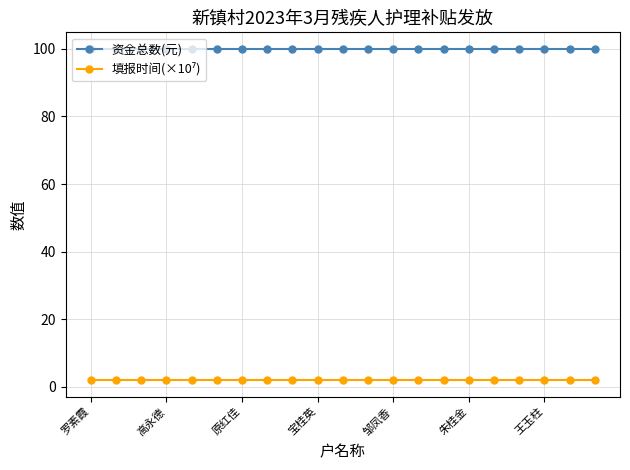

Which series has the largest total across all categories?

资金总数(元)